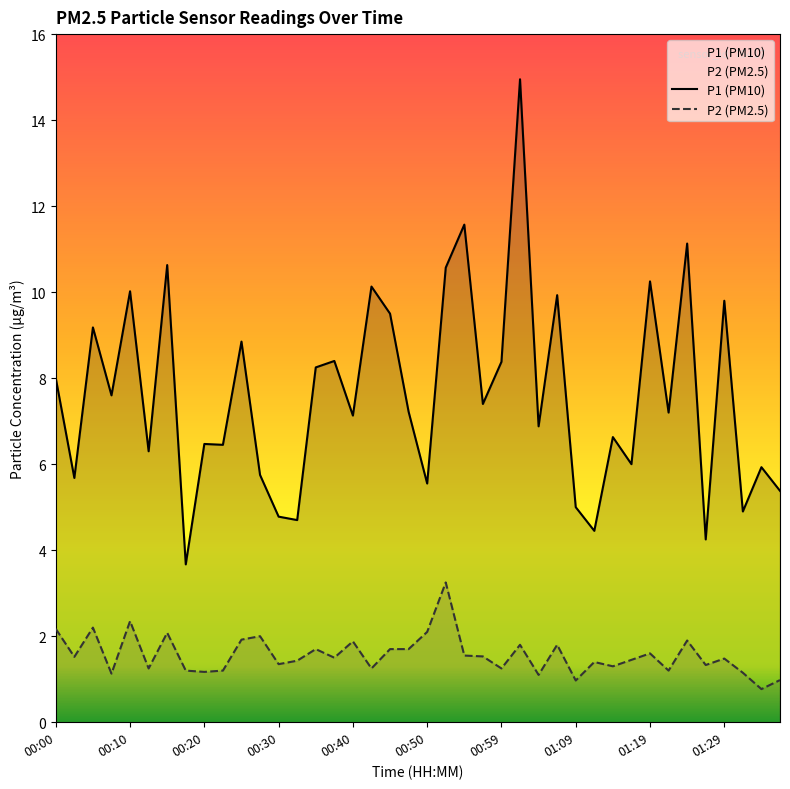

Reading left to right, transcribe all the data shown in this chart.

P1: 8.0	5.7	9.2	7.6	10.0	6.3	10.6	3.7	6.5	6.5	8.8	5.8	4.8	4.7	8.2	8.4	7.1	10.1	9.5	7.2	5.5	10.6	11.6	7.4	8.4	14.9	6.9	9.9	5.0	4.5	6.6	6.0	10.2	7.2	11.1	4.2	9.8	4.9	5.9	5.4
P2: 2.2	1.5	2.2	1.1	2.4	1.2	2.1	1.2	1.2	1.2	1.9	2.0	1.4	1.4	1.7	1.5	1.9	1.2	1.7	1.7	2.1	3.2	1.6	1.5	1.2	1.8	1.1	1.8	1.0	1.4	1.3	1.4	1.6	1.2	1.9	1.3	1.5	1.1	0.8	1.0